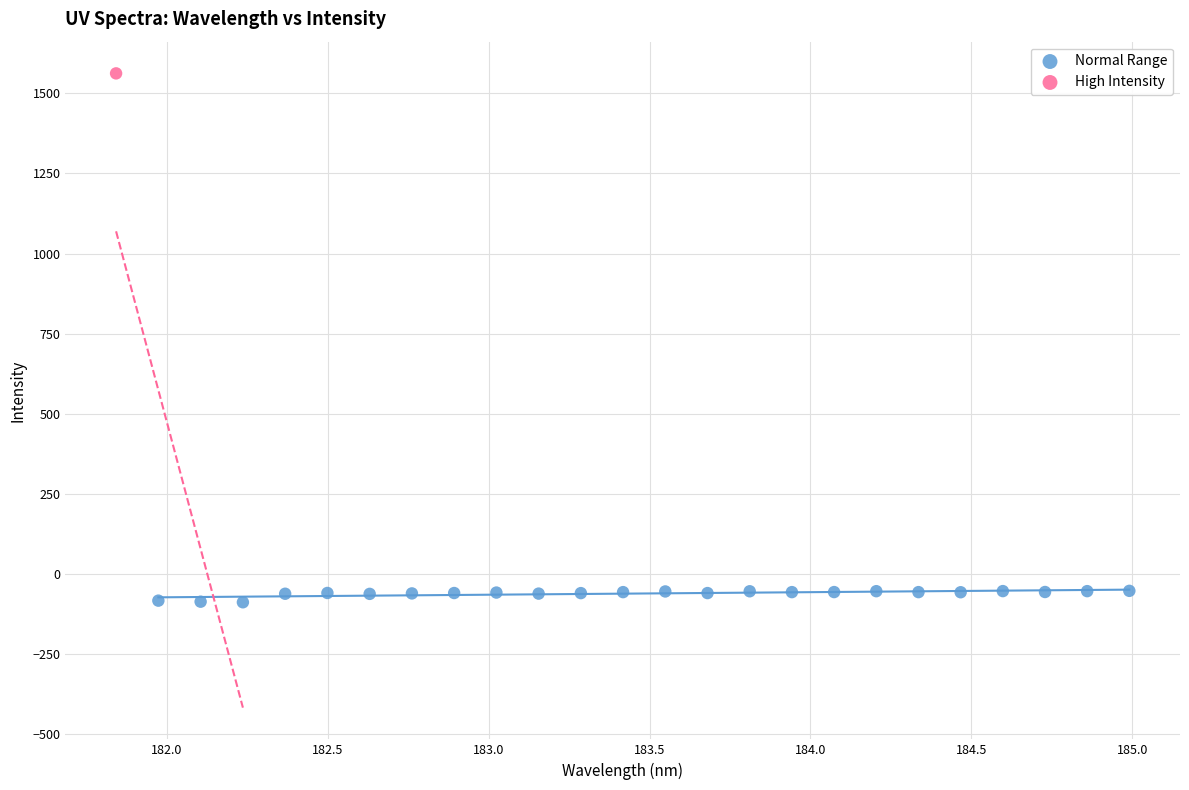

What are all the series names shown in the legend?

Normal Range, High Intensity